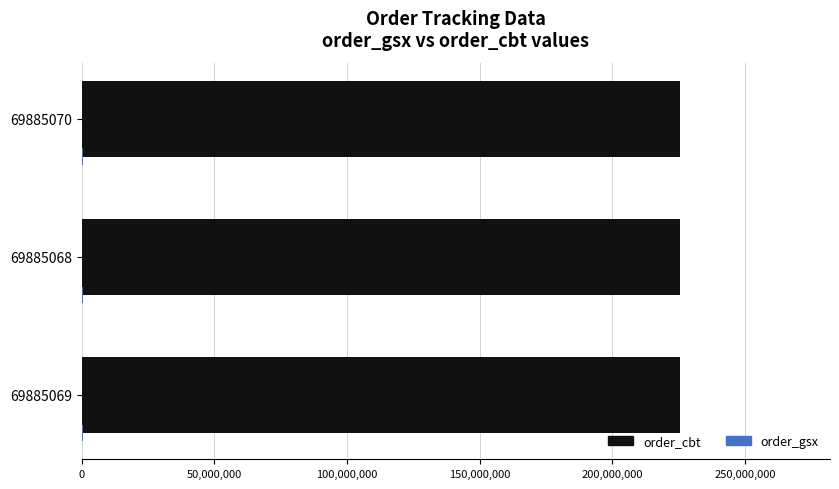

Which series has the largest total across all categories?

order_cbt